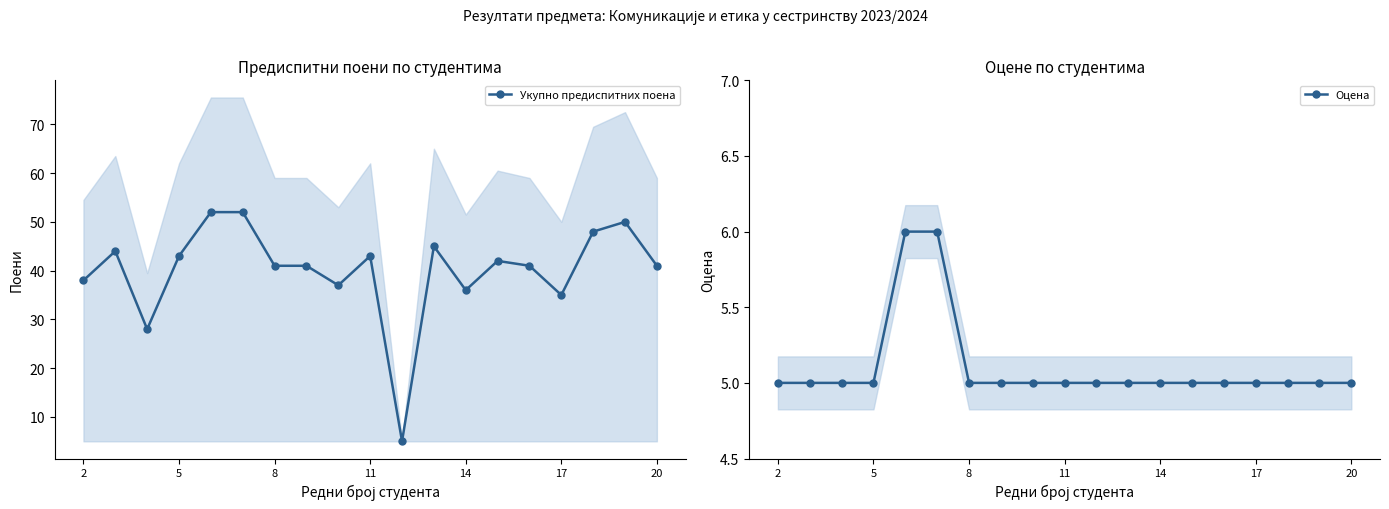

Reading right to left, list all the values displayed in this chart.

Укупно предиспитних поена: 41	50	48	35	41	42	36	45	5	43	37	41	41	52	52	43	28	44	38
Оцена: 5	5	5	5	5	5	5	5	5	5	5	5	5	6	6	5	5	5	5